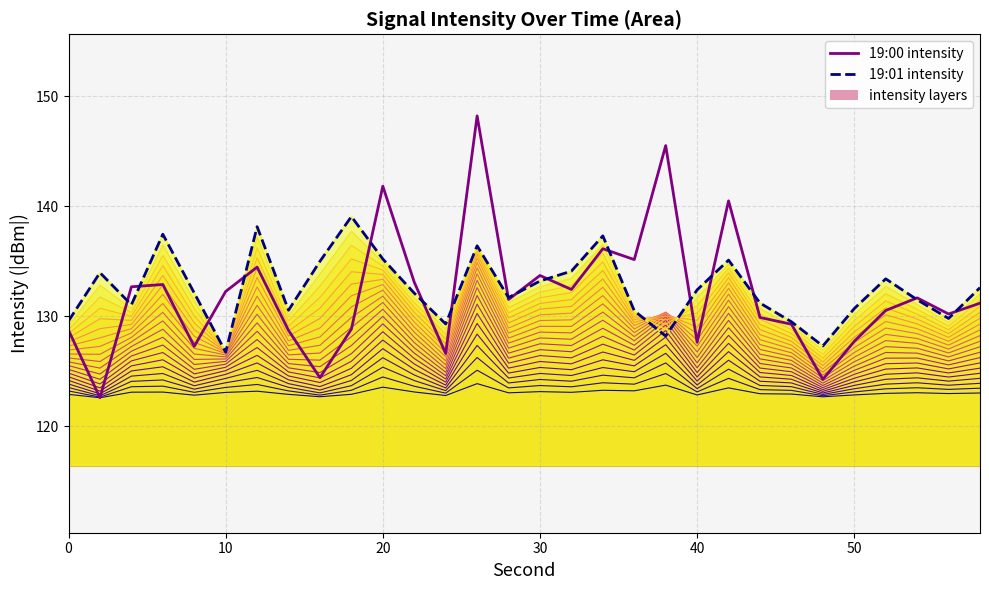

Between 10 and 10, which series saw the biggest shift?

19:00 intensity